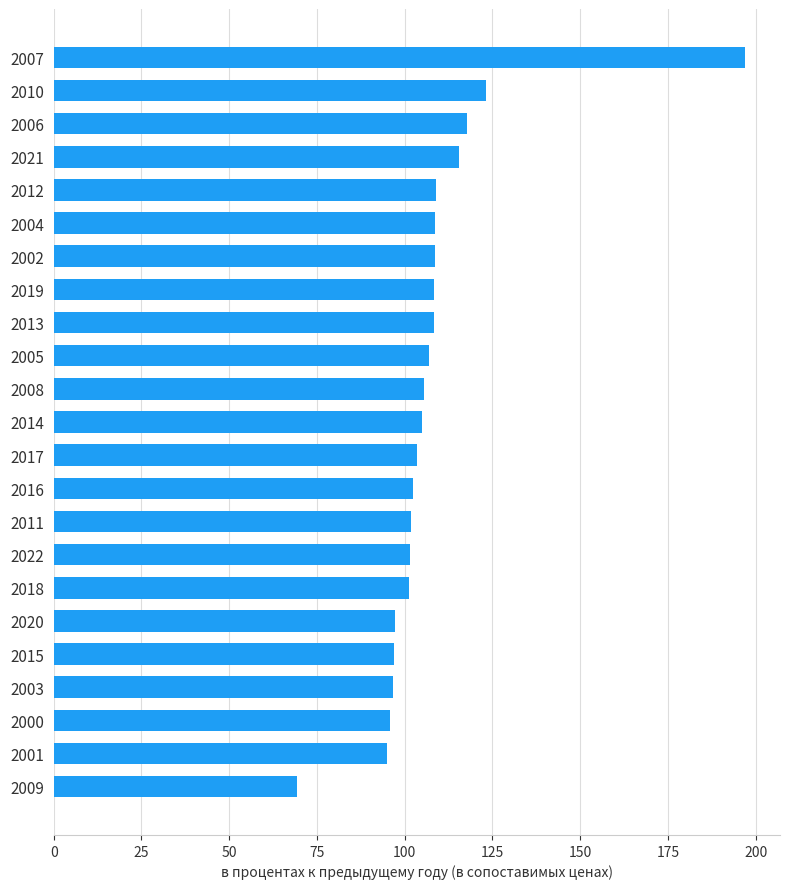

Read the value at 2013.

108.4